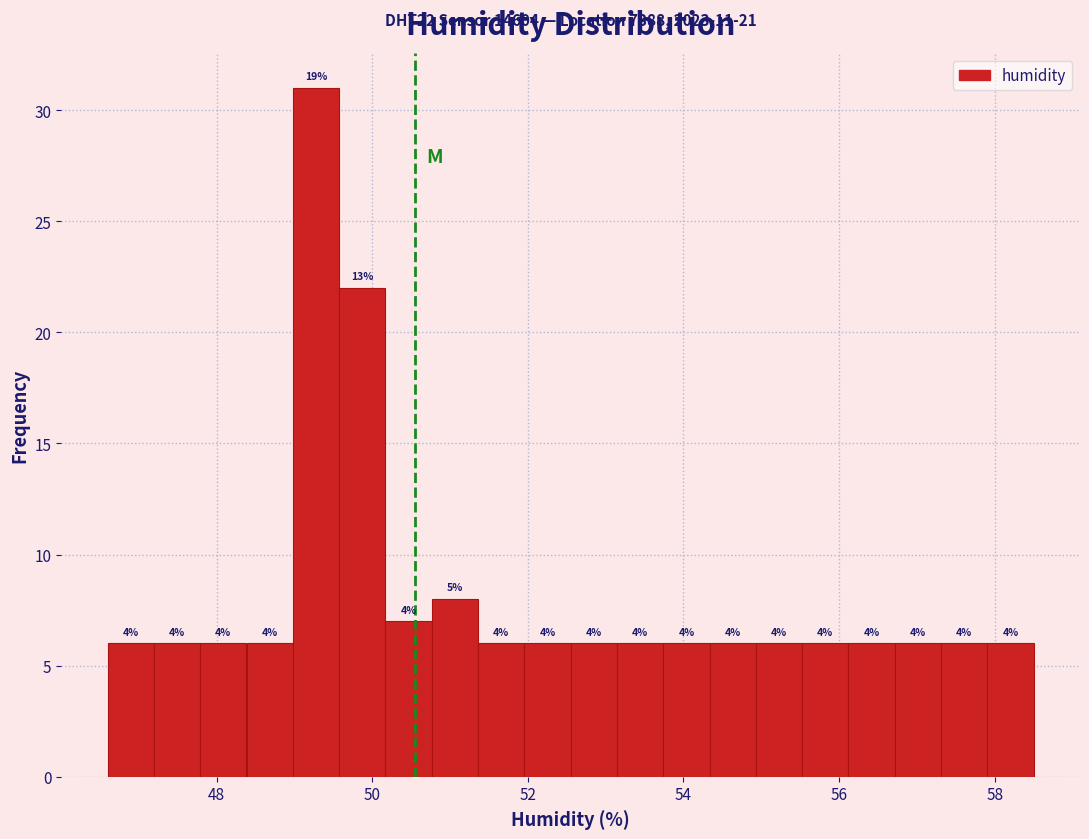

Read against the x-axis, roughly where is the centre of the tallest bar?

49.2